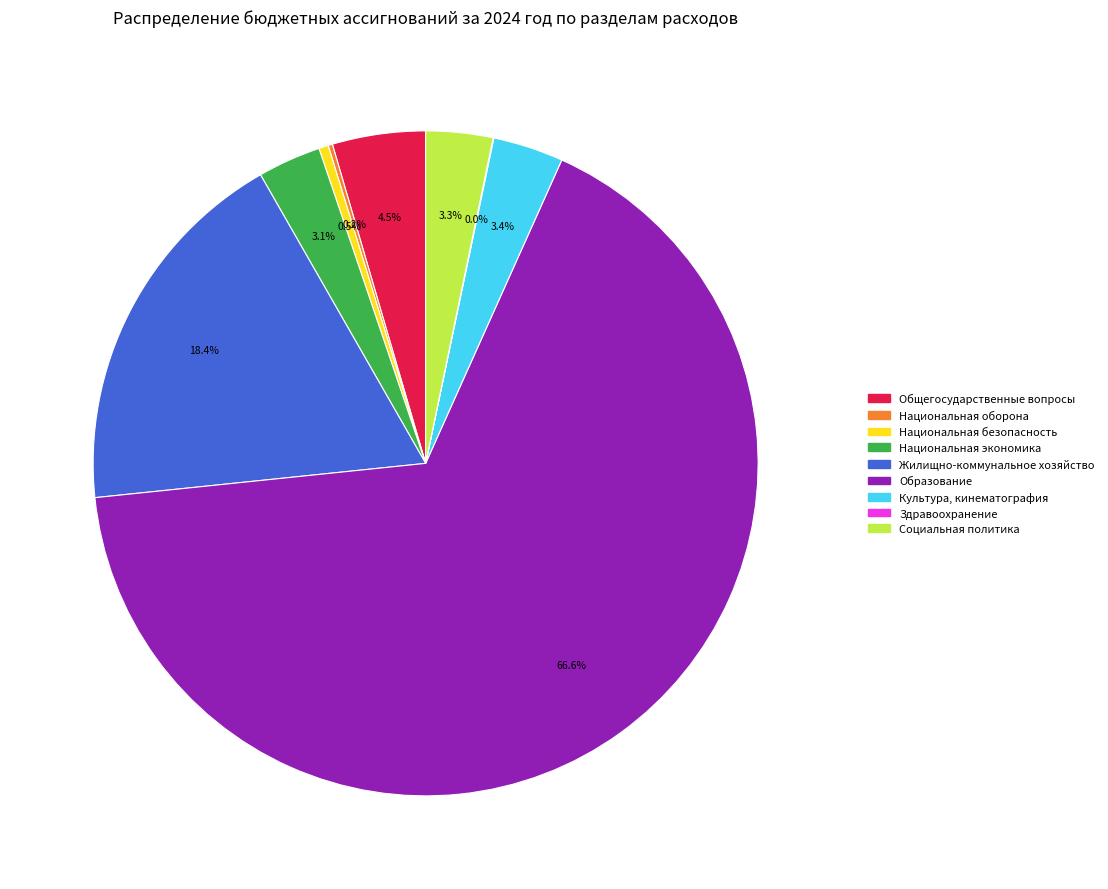

Which category has the biggest portion of the pie?

Образование